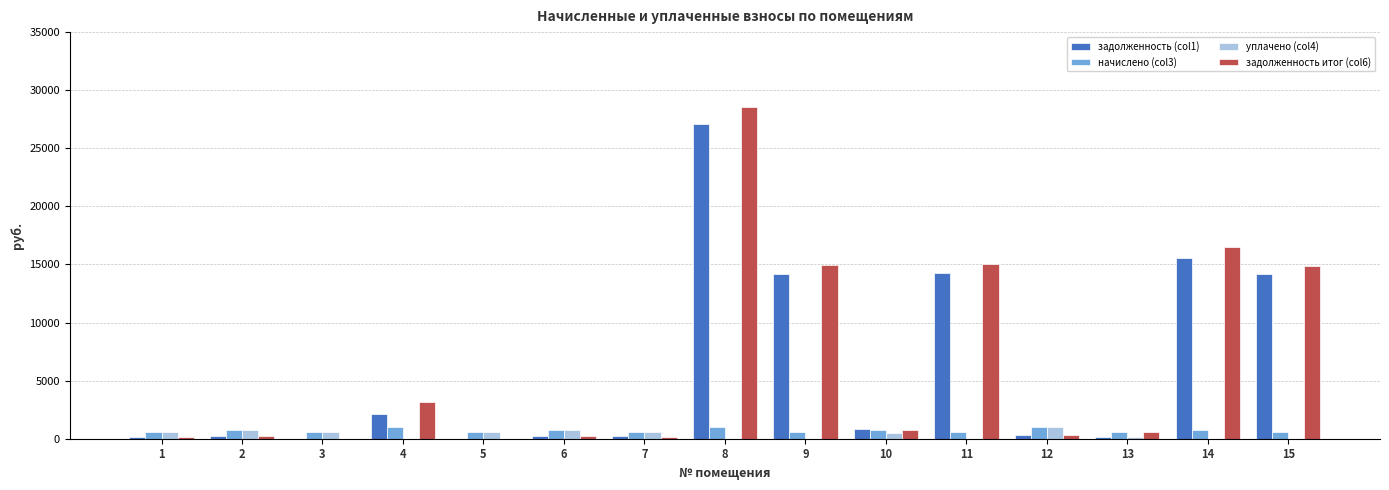

At which category does the chart reach its peak across all series?

8